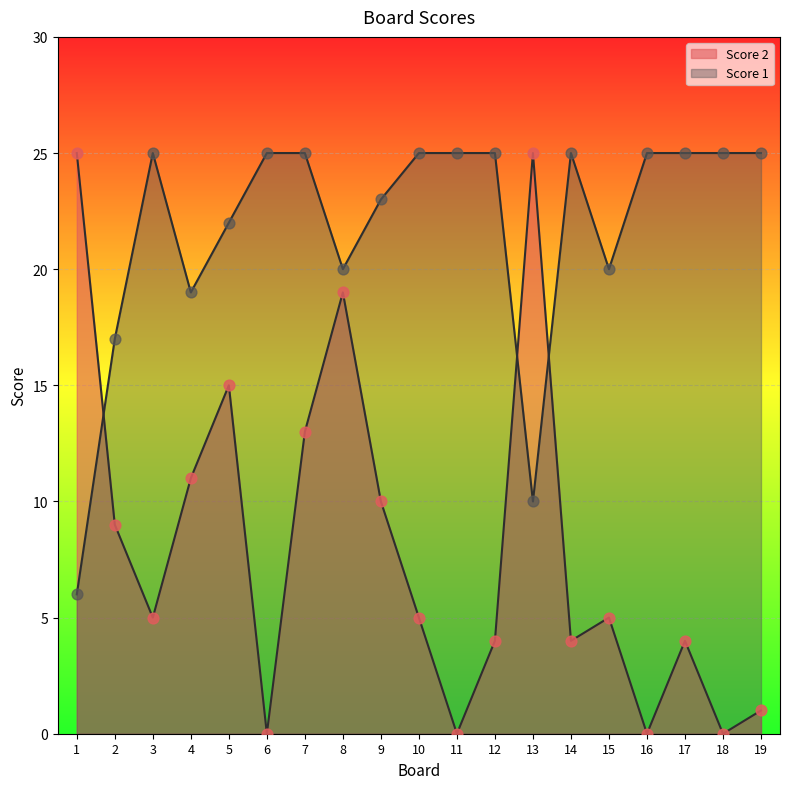

At how many categories does at least one series exceed 12?

19